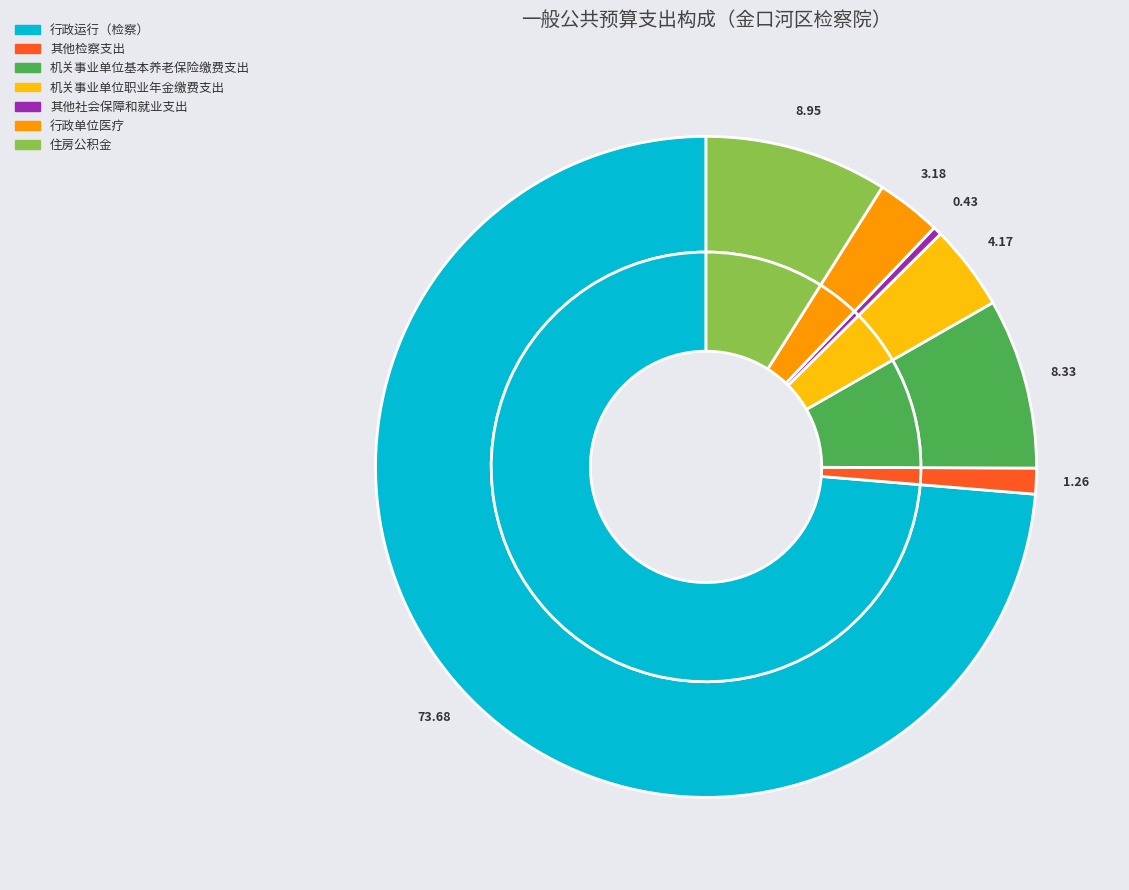

What is the total percentage of 住房公积金 and 机关事业单位职业年金缴费支出?

13.1%